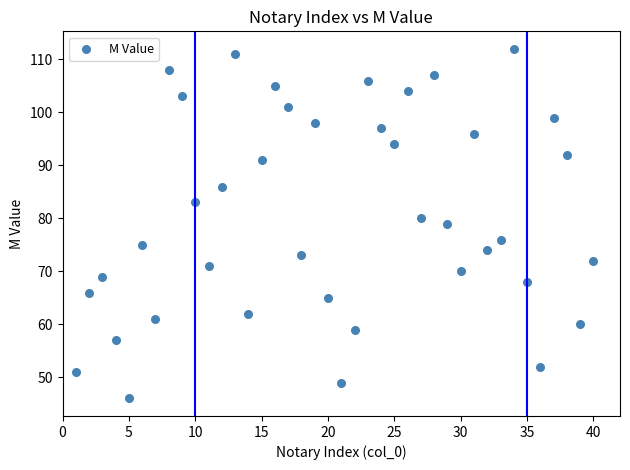

What is the range of X values (max minus min)?

39